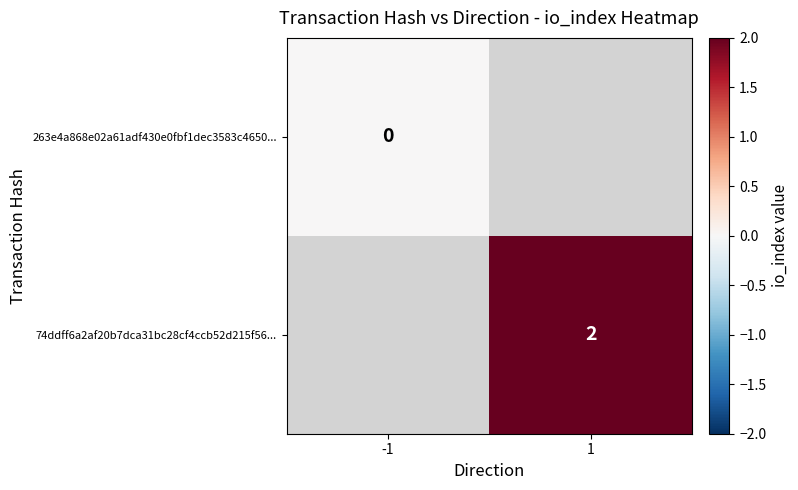

What is the maximum value shown in the chart?

2.0